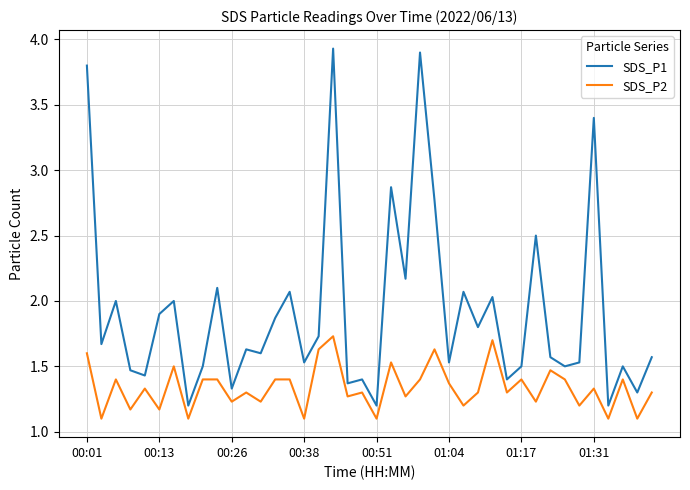

Which series has the largest total across all categories?

SDS_P1